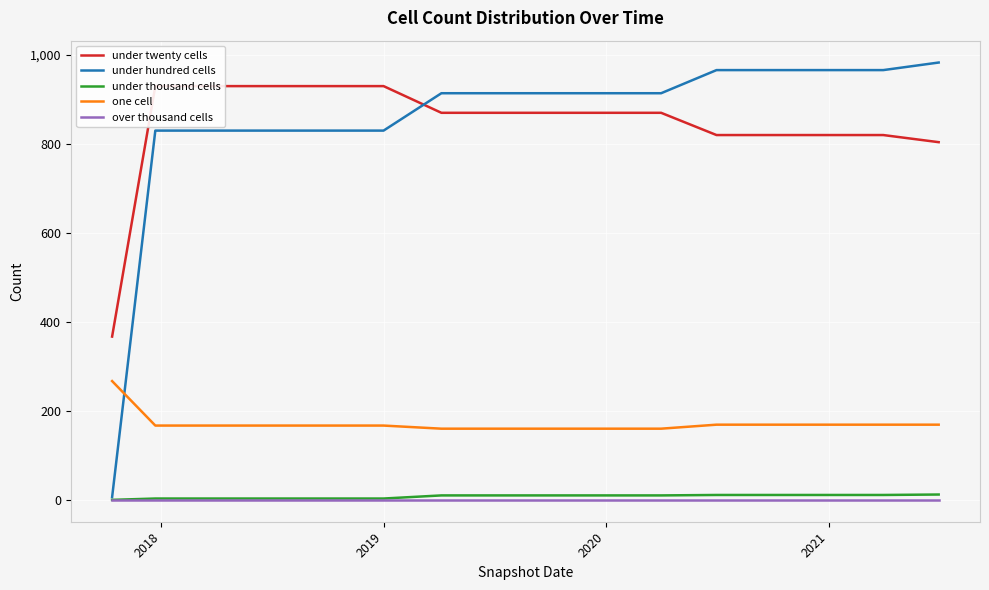

The under hundred cells series shows 428 at 2021. True or false?

False